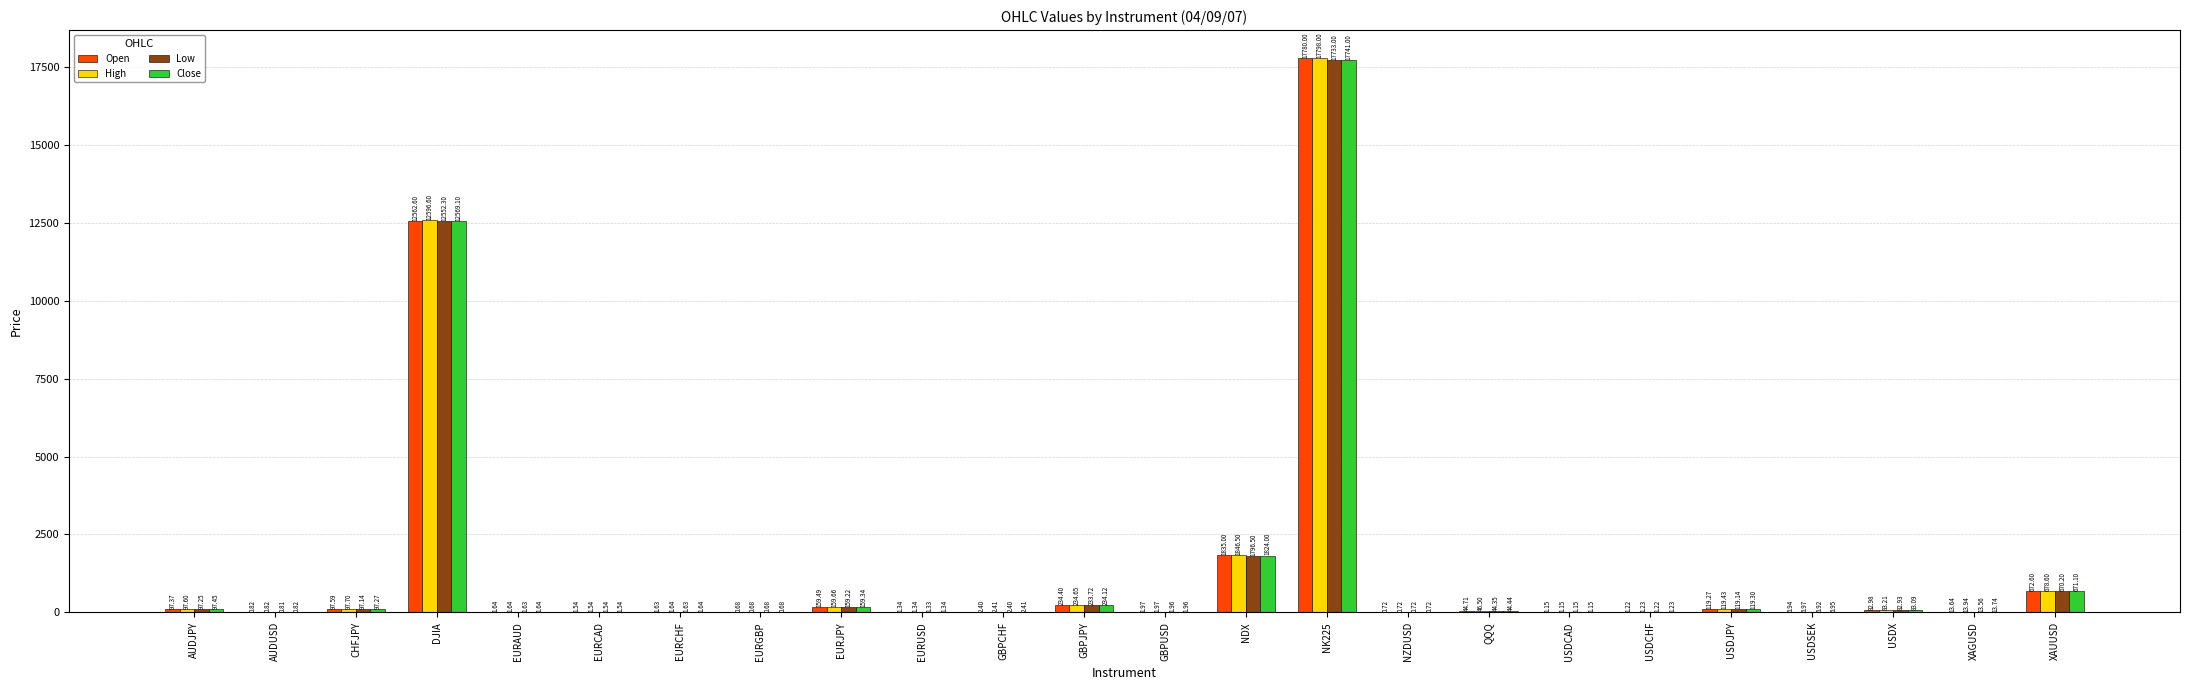

What is the difference between the Open values at EURCAD and EURCHF?

0.1